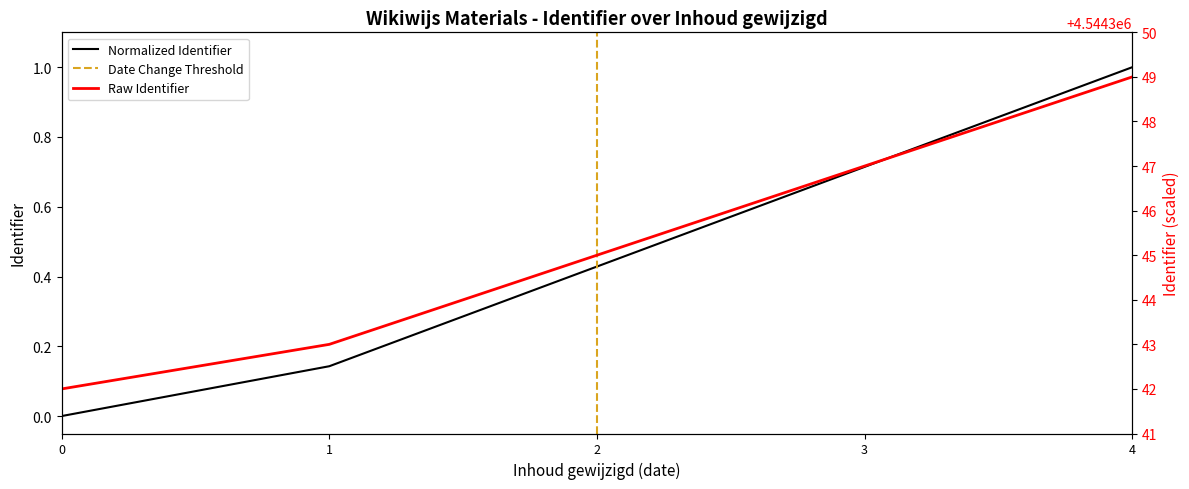

What is the sum of all values?

2.3